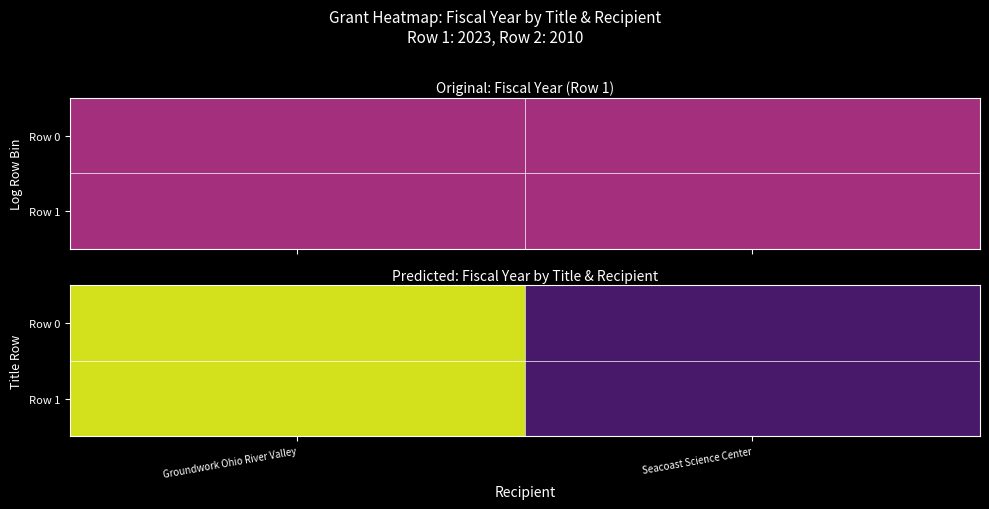

At which category is the sum across all series the highest?

Groundwork Ohio River Valley